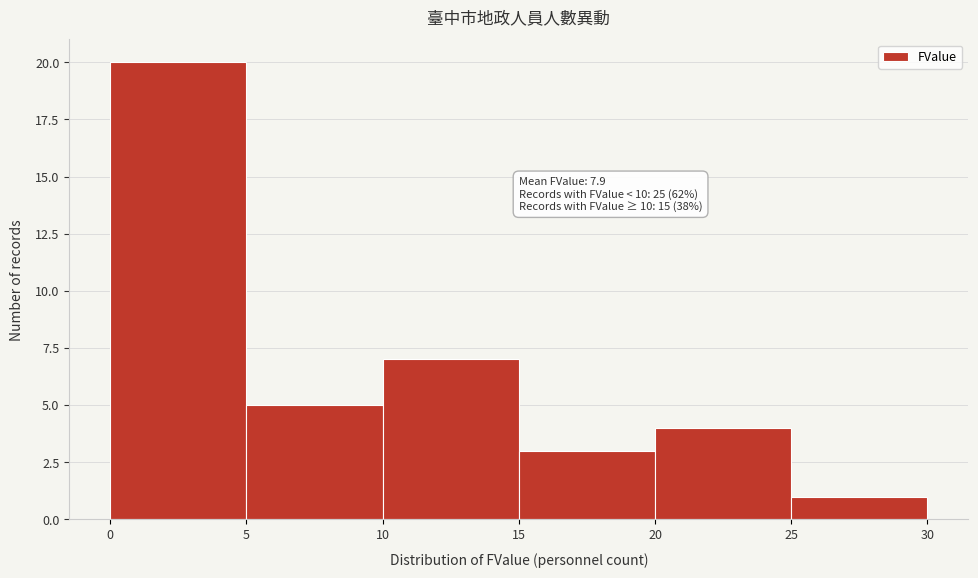

Over which range of the x-axis is the bar tallest?

0 to 5